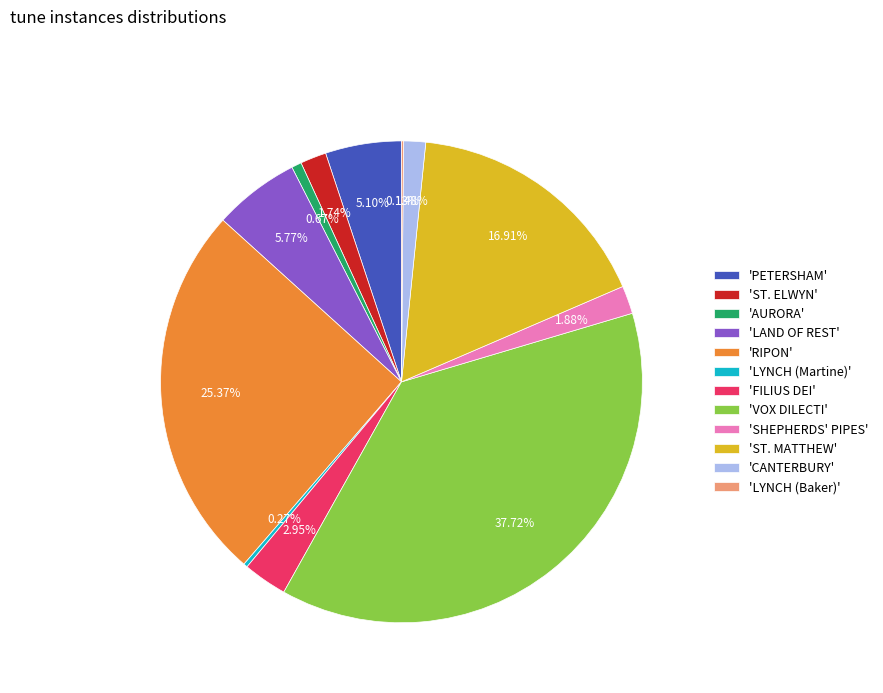

What is the largest slice in the pie chart?

'VOX DILECTI'